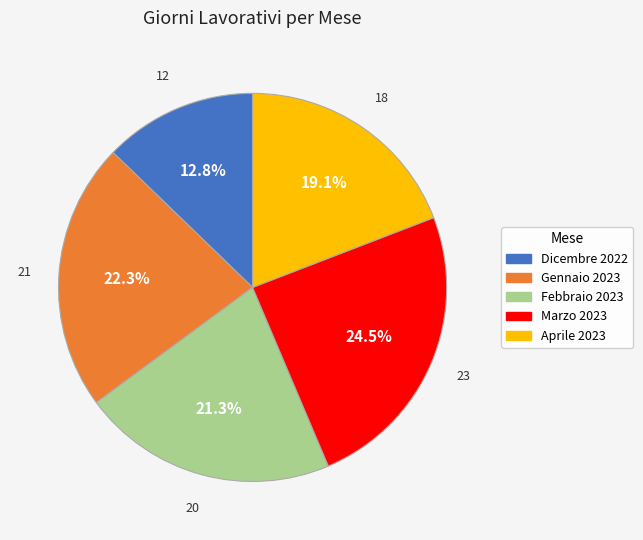

What percentage is the Dicembre 2022 slice, to the nearest percent?

13%